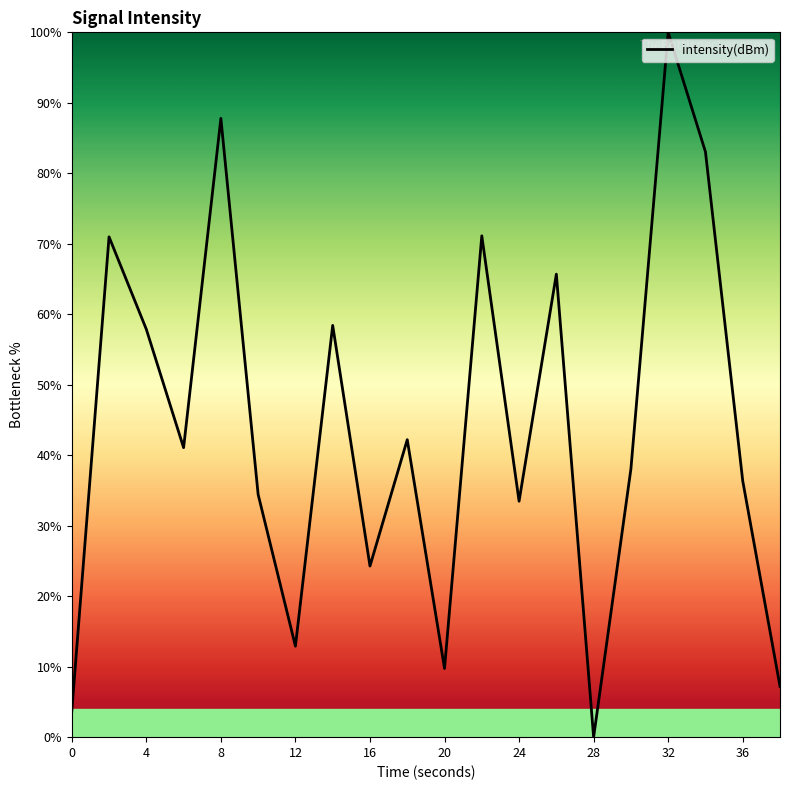

Does the chart display data point markers on the line(s)?

No